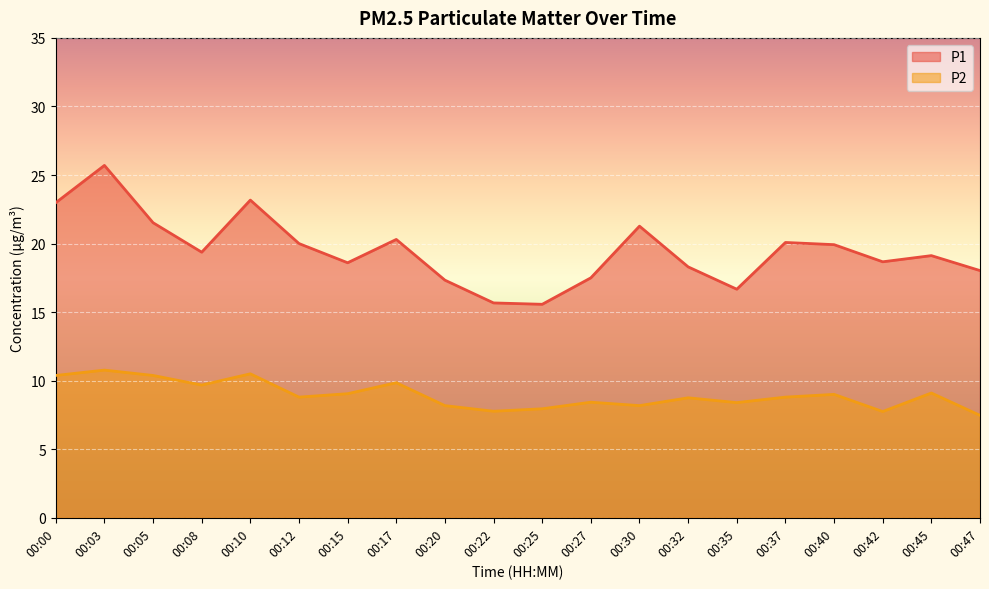

Between 00:25 and 00:40, which series saw the biggest shift?

P1